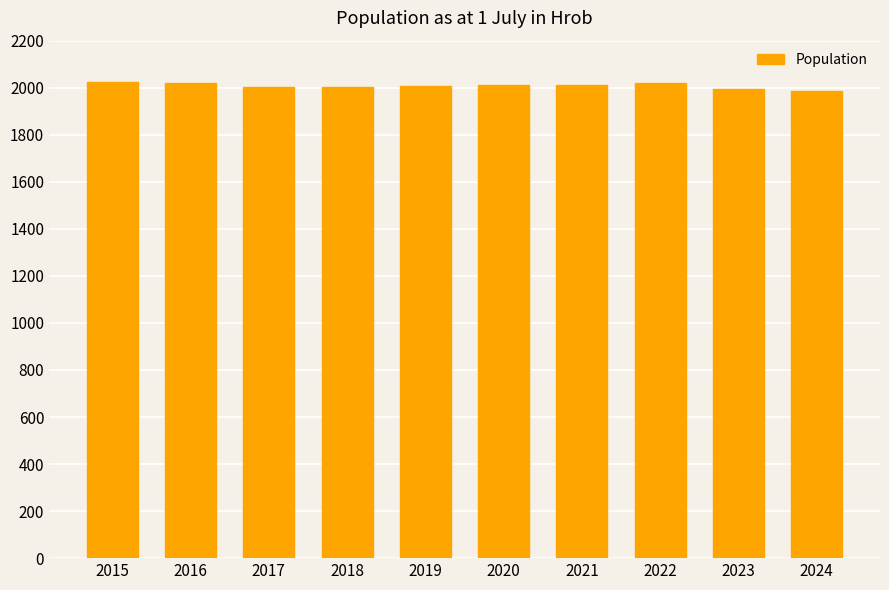

What is the greatest value displayed?

2025